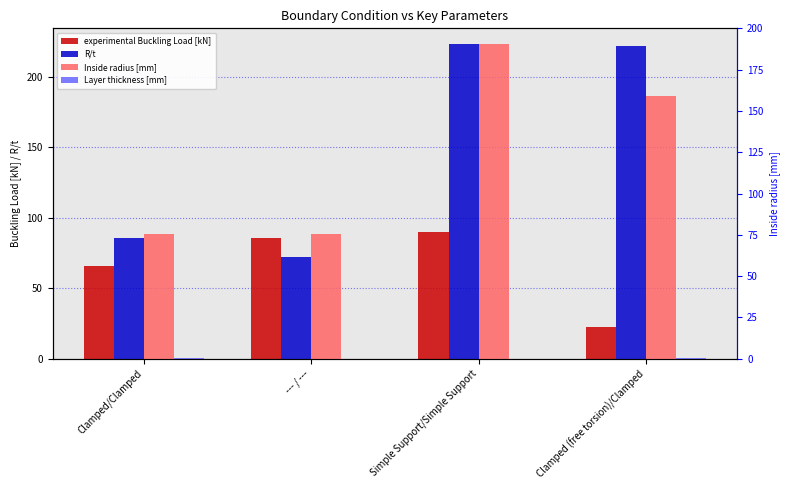

Which series changed the most between Simple Support/Simple Support and Clamped (free torsion)/Clamped?

experimental Buckling Load [kN]